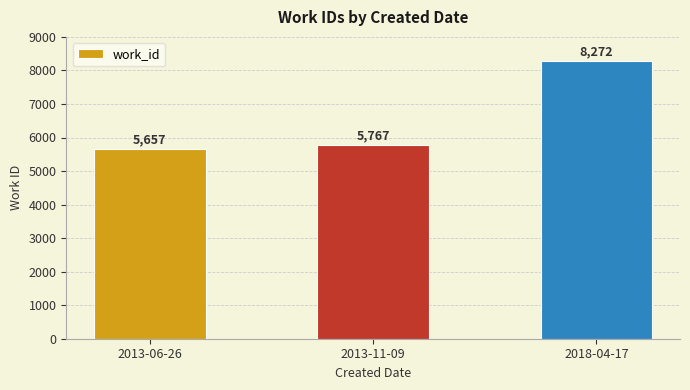

Reading left to right, transcribe all the data shown in this chart.

5657	5767	8272